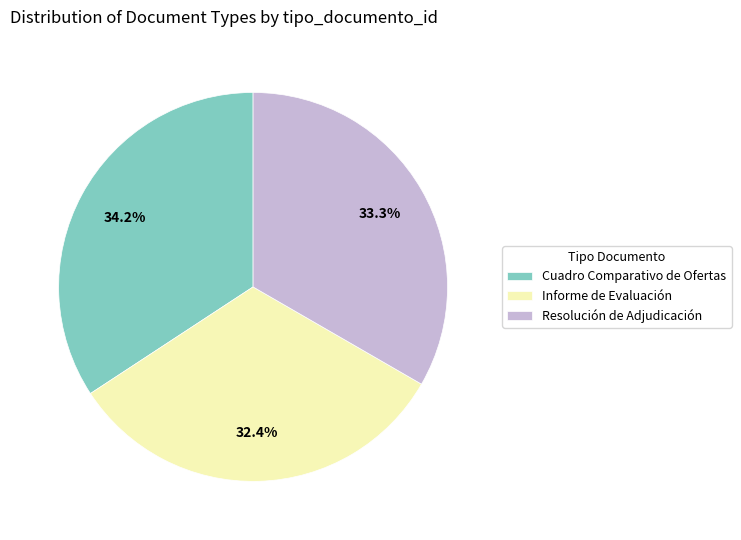

True or false: Cuadro Comparativo de Ofertas accounts for 34% of the total.

True